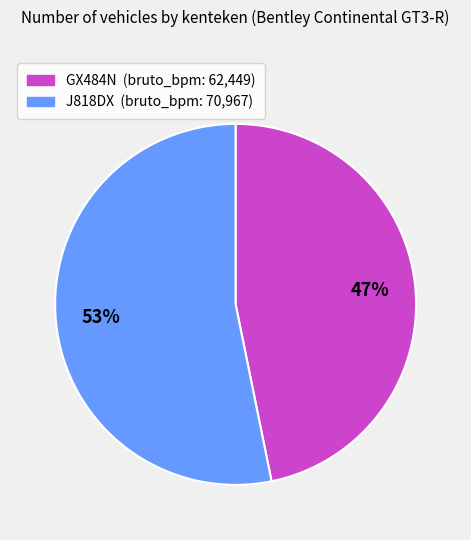

Is the sum of GX484N and J818DX greater than half?

Yes